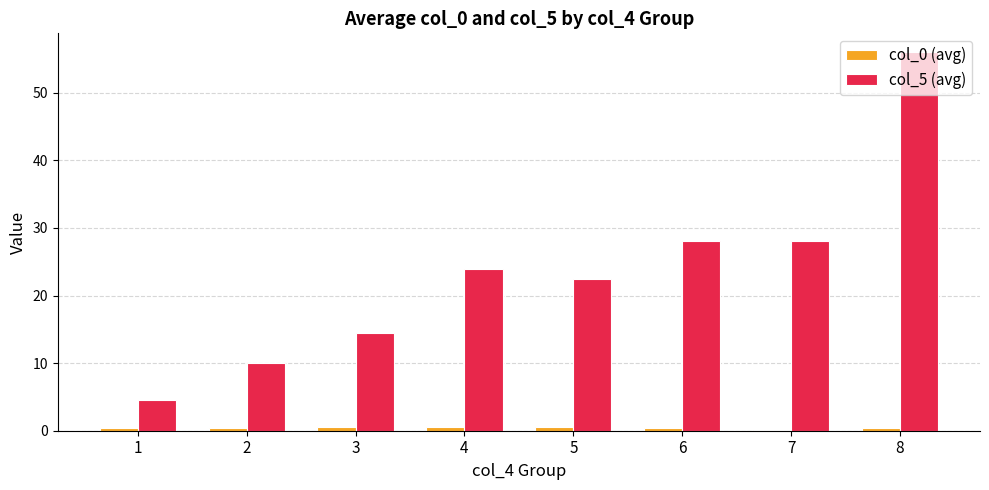

What value does the col_5 (avg) series have at 6?

28.0